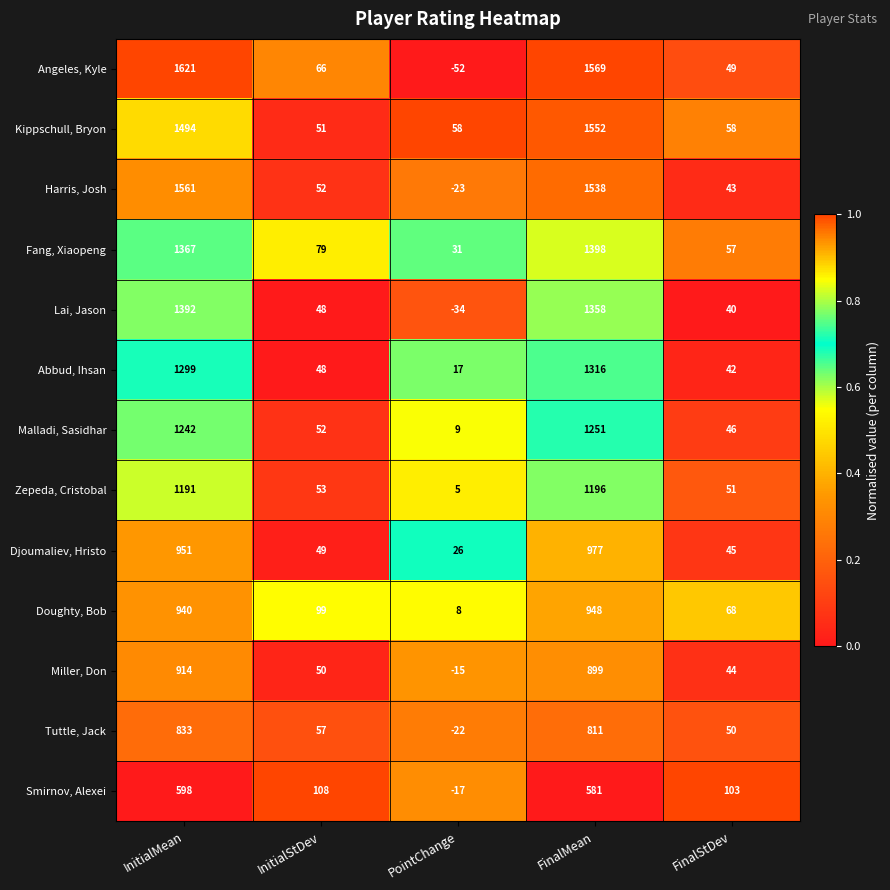

True or false: Fang, Xiaopeng has a value of 37 at FinalStDev.

False